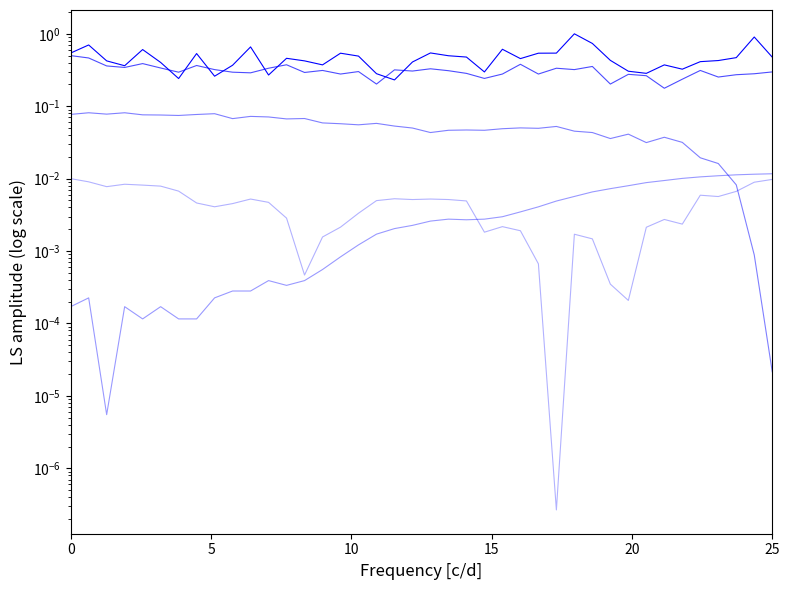

In SDS_P2, how many points are lower than both neighbors (excluding endpoints)?

13